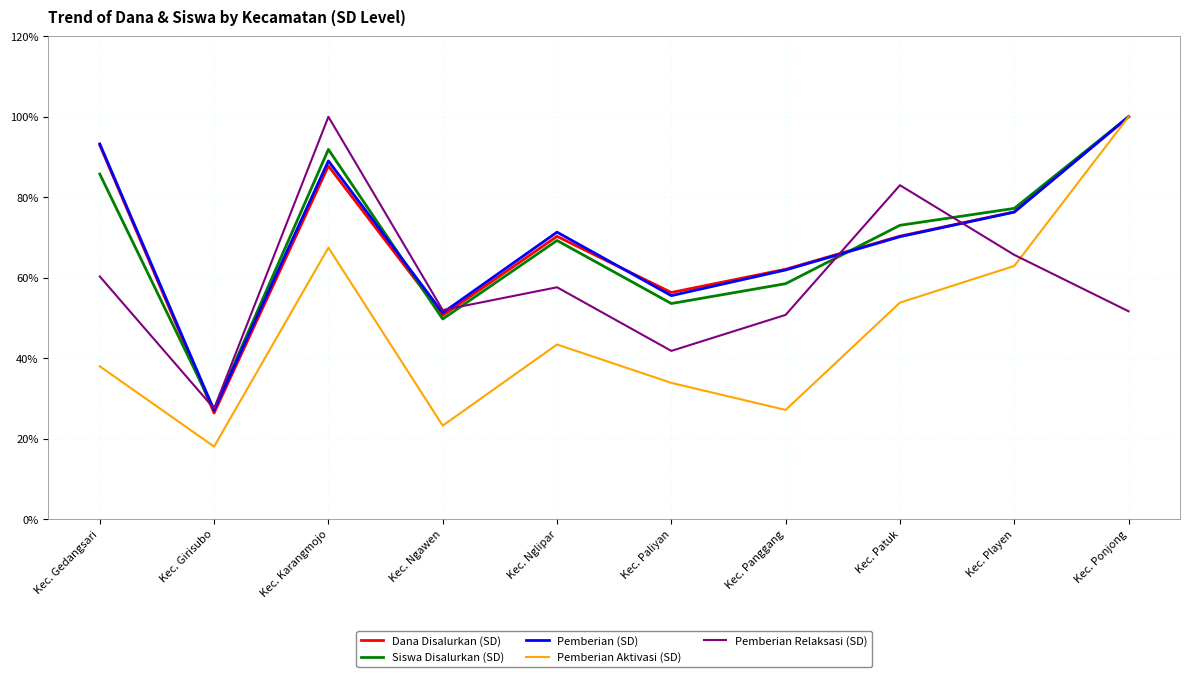

True or false: Pemberian Relaksasi (SD) and Pemberian Aktivasi (SD) intersect in this chart.

True